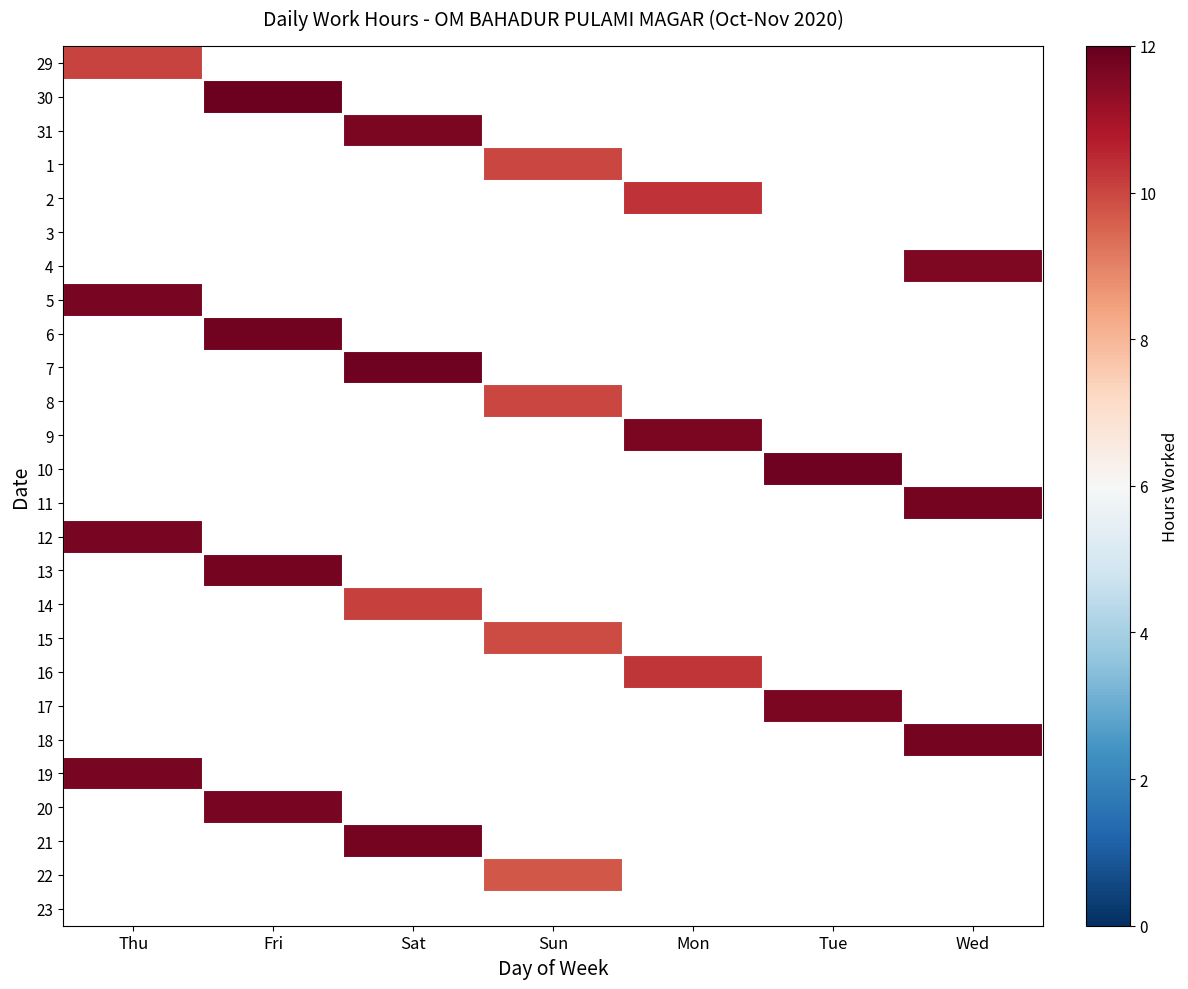

At Fri, list the series in order from smallest to largest.

29, 30, 31, 1, 2, 3, 4, 5, 6, 7, 8, 9, 10, 11, 12, 13, 14, 15, 16, 17, 18, 19, 20, 21, 22, 23